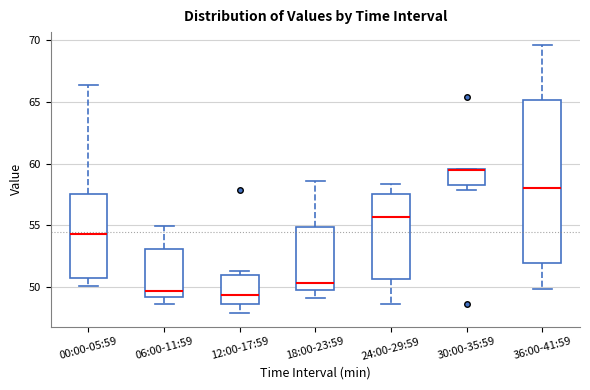

Which box is the tallest, from its lower edge to its upper edge?

36:00-41:59